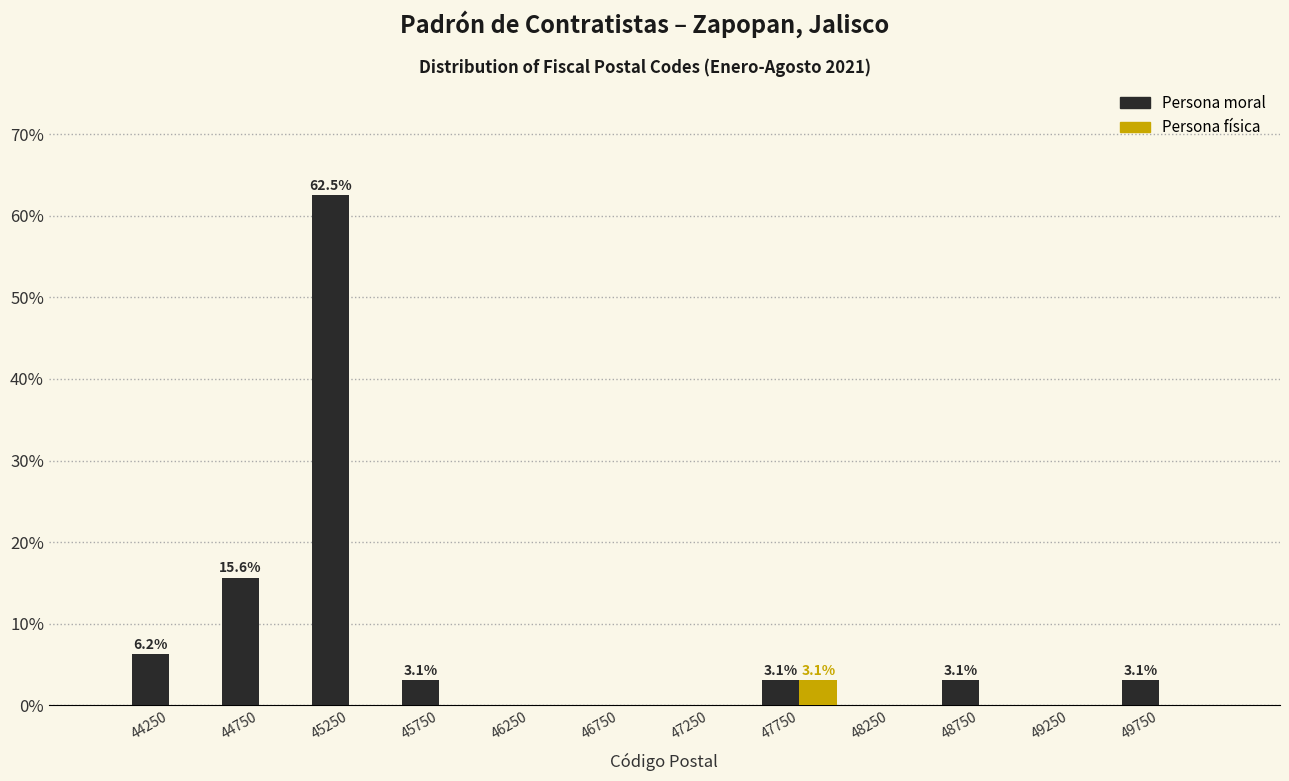

In the Persona física series, which range on the x-axis has the tallest bar?

47500 to 48000